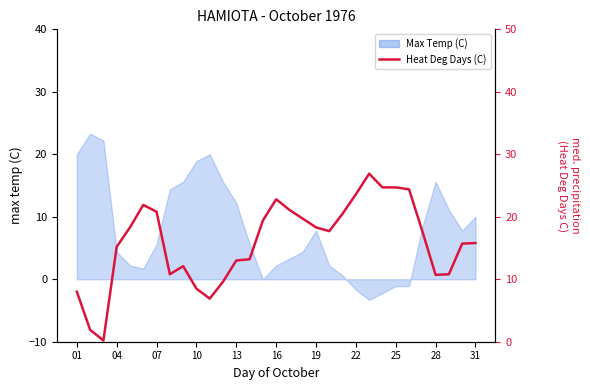

What value does the data have at 25?

24.4